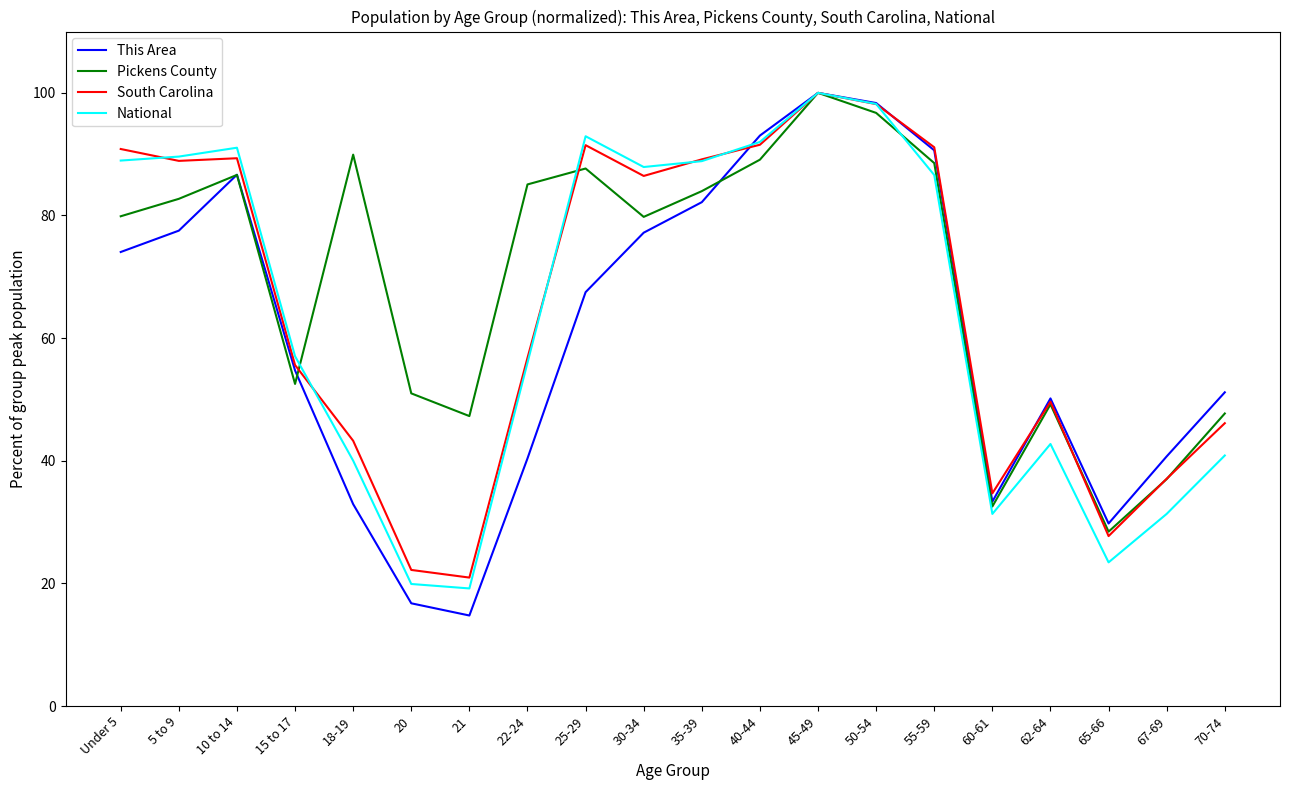

Where does the This Area series first go above 67?

Under 5